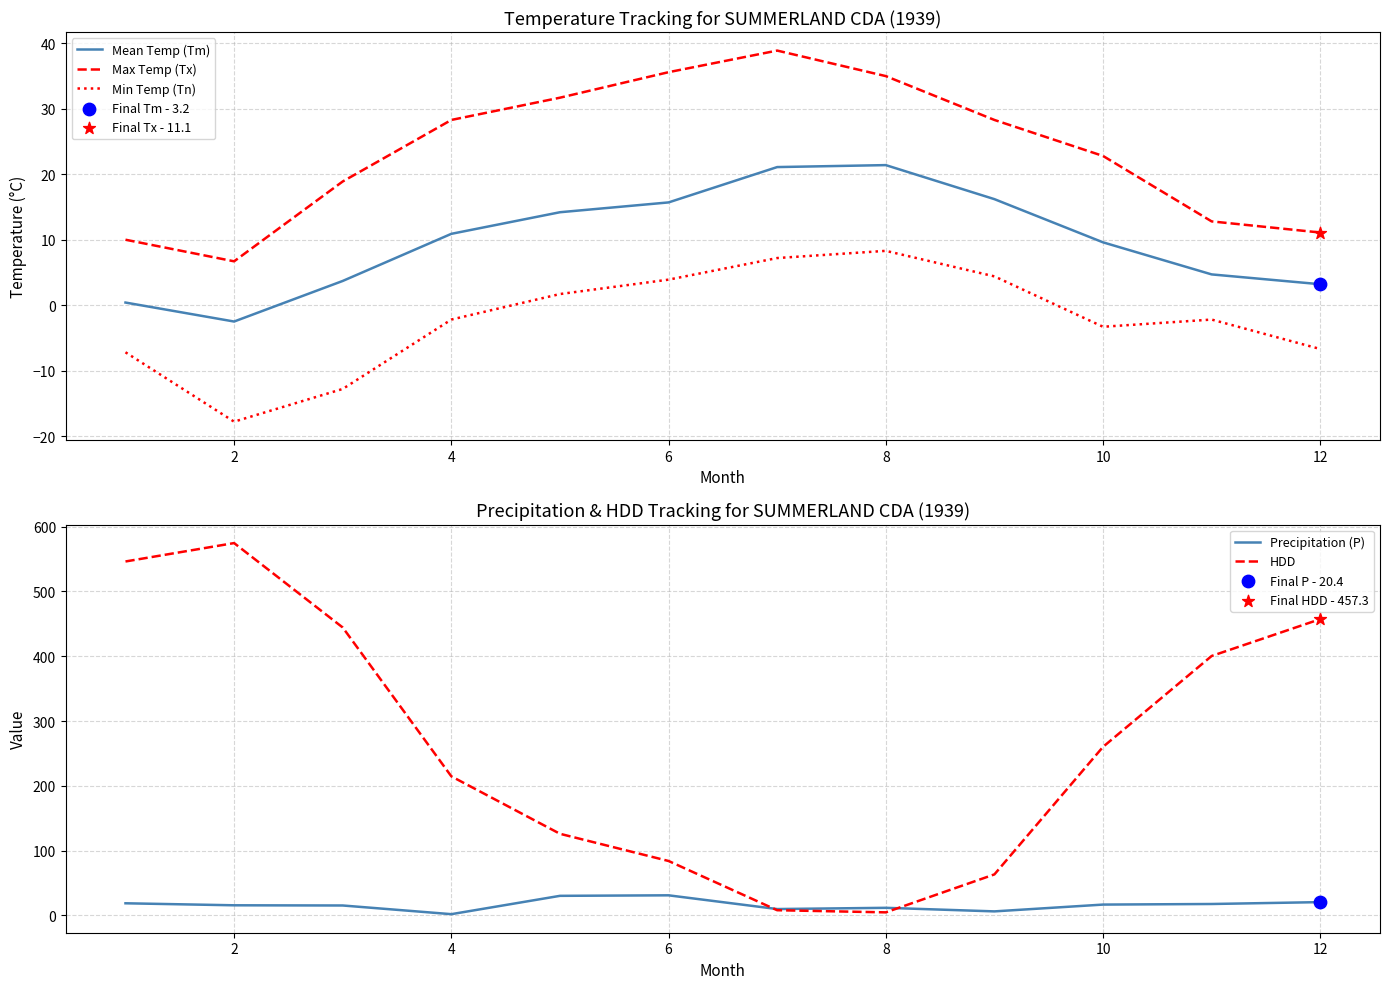

What are all the series names shown in the legend?

Mean Temp (Tm), Max Temp (Tx), Min Temp (Tn), Precipitation (P), HDD